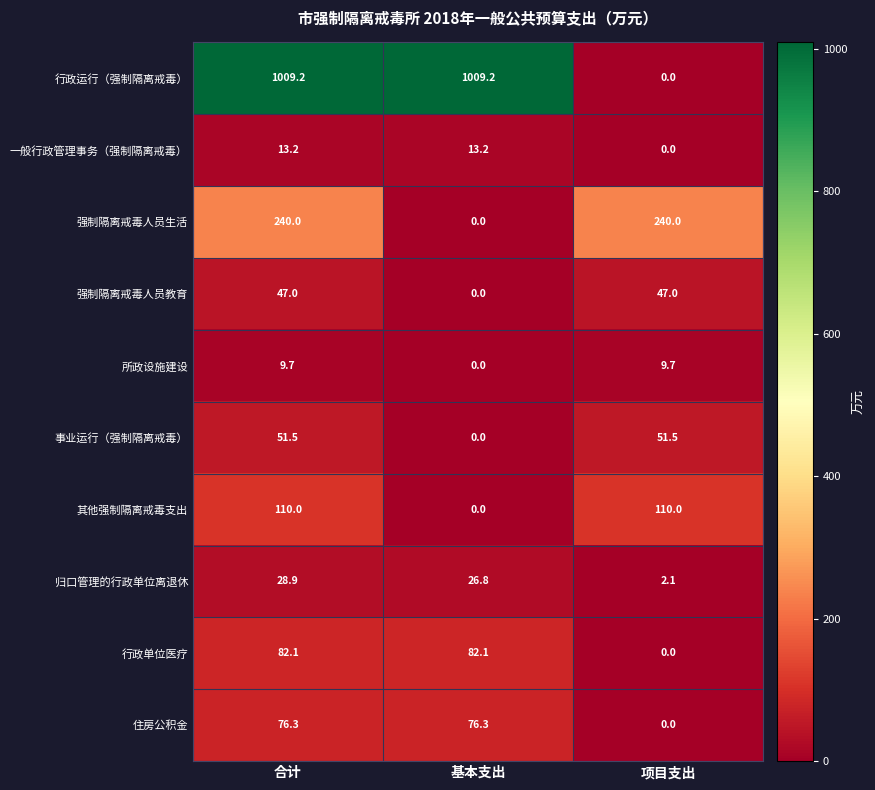

What is the spread (max minus min) of values at 合计?

999.5